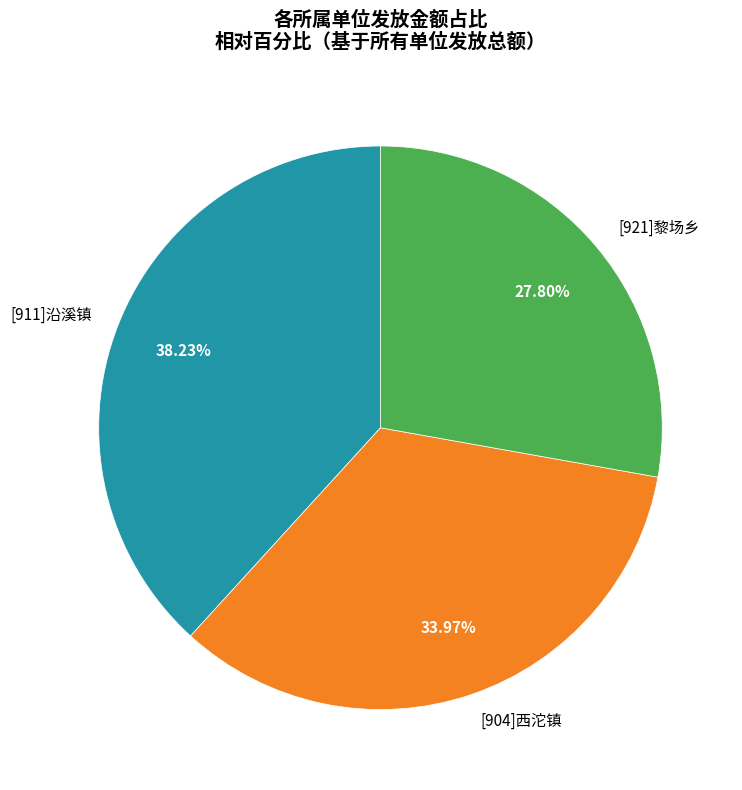

Does [911]沿溪镇 represent more than half of the total?

No